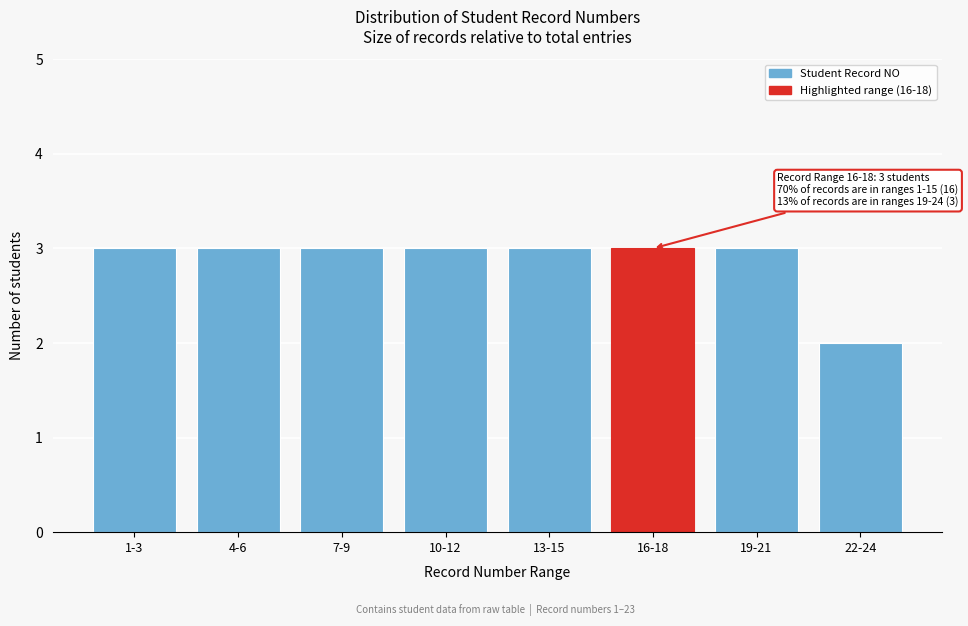

Reading left to right, extract all data points from this chart.

1-3=3	4-6=3	7-9=3	10-12=3	13-15=3	16-18=3	19-21=3	22-24=2